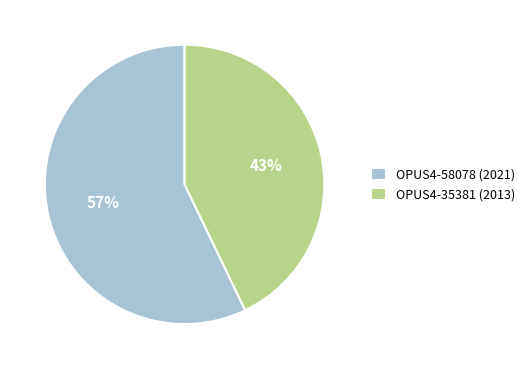

To the nearest percent, what is the combined percentage of OPUS4-35381 (2013) and OPUS4-58078 (2021)?

100%